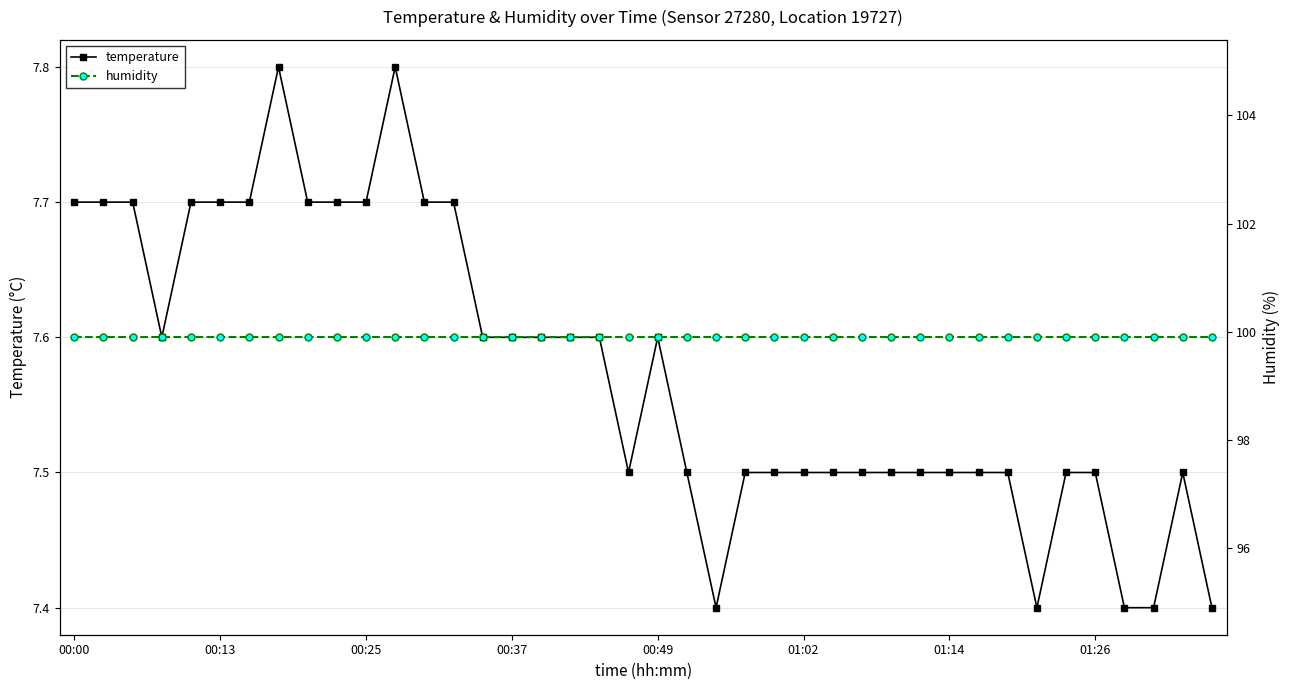

Is the value of temperature at 23 greater than the value of humidity at 37?

No